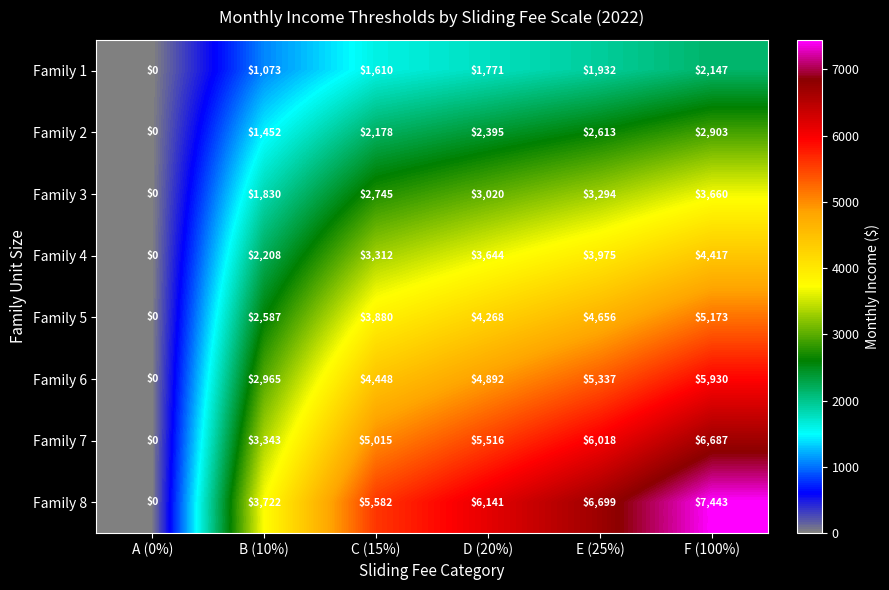

Which series has the widest spread of values?

Family 8